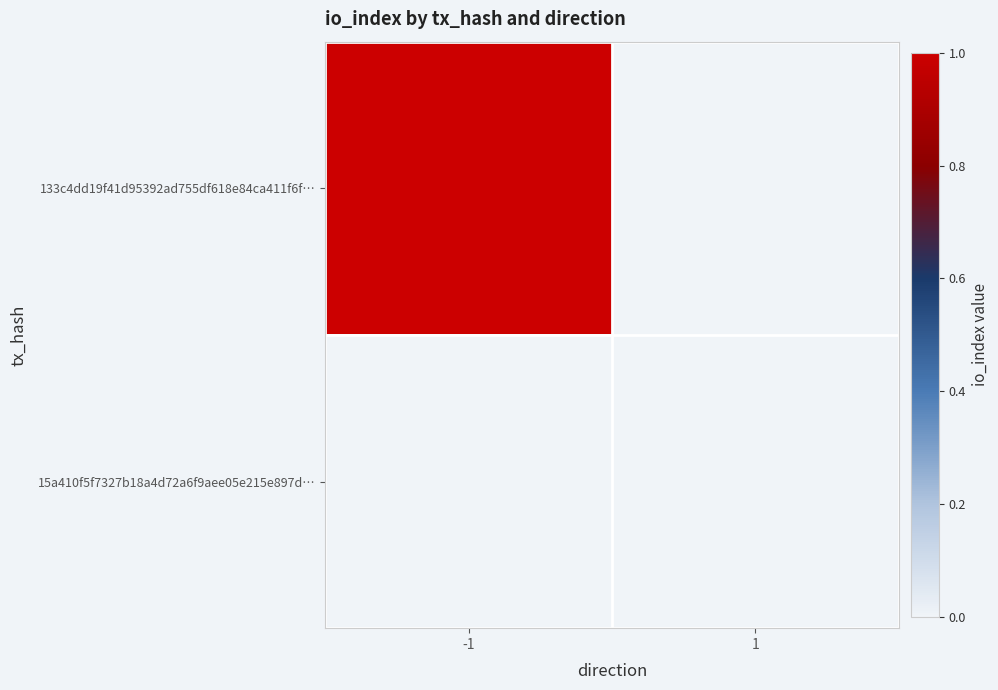

Between -1 and 1, which is larger?

-1